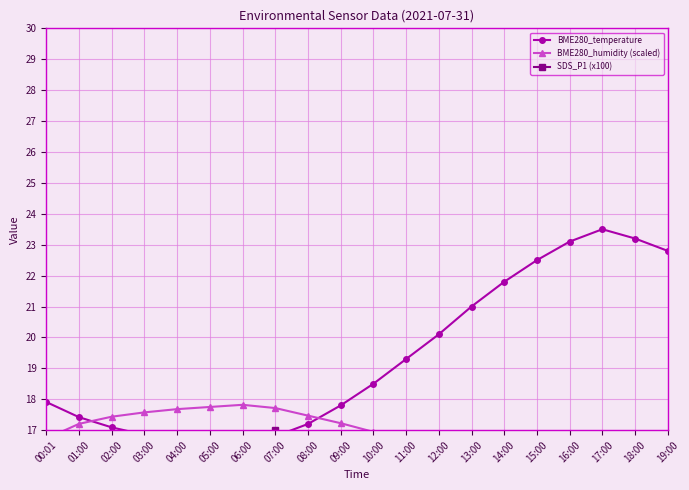

How many intersections are there between SDS_P1 (x100) and BME280_temperature?

2